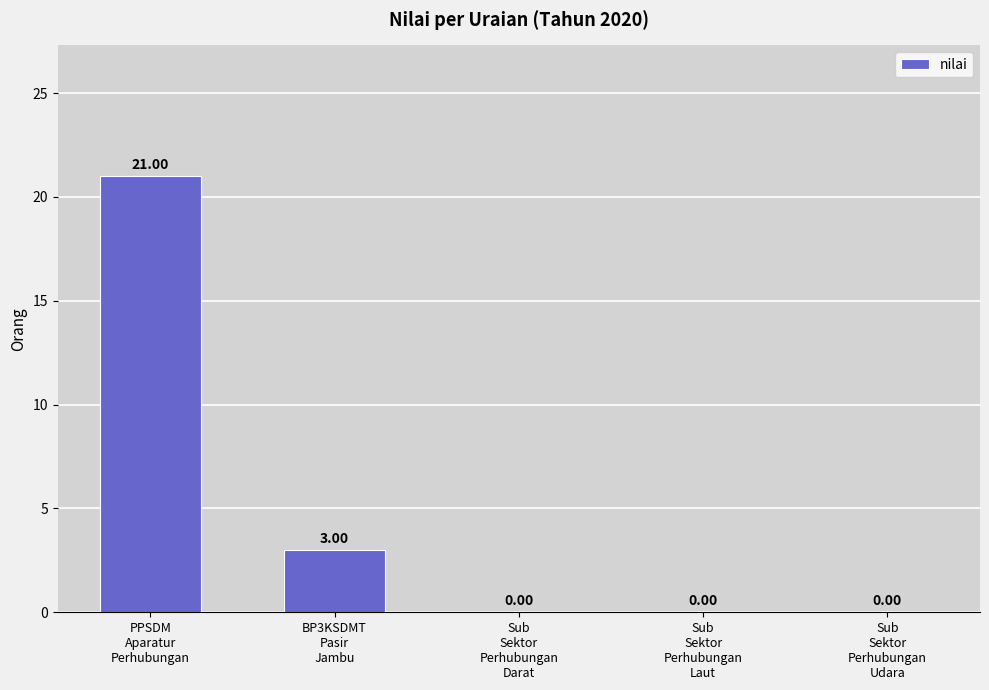

Are the bars horizontal?

No